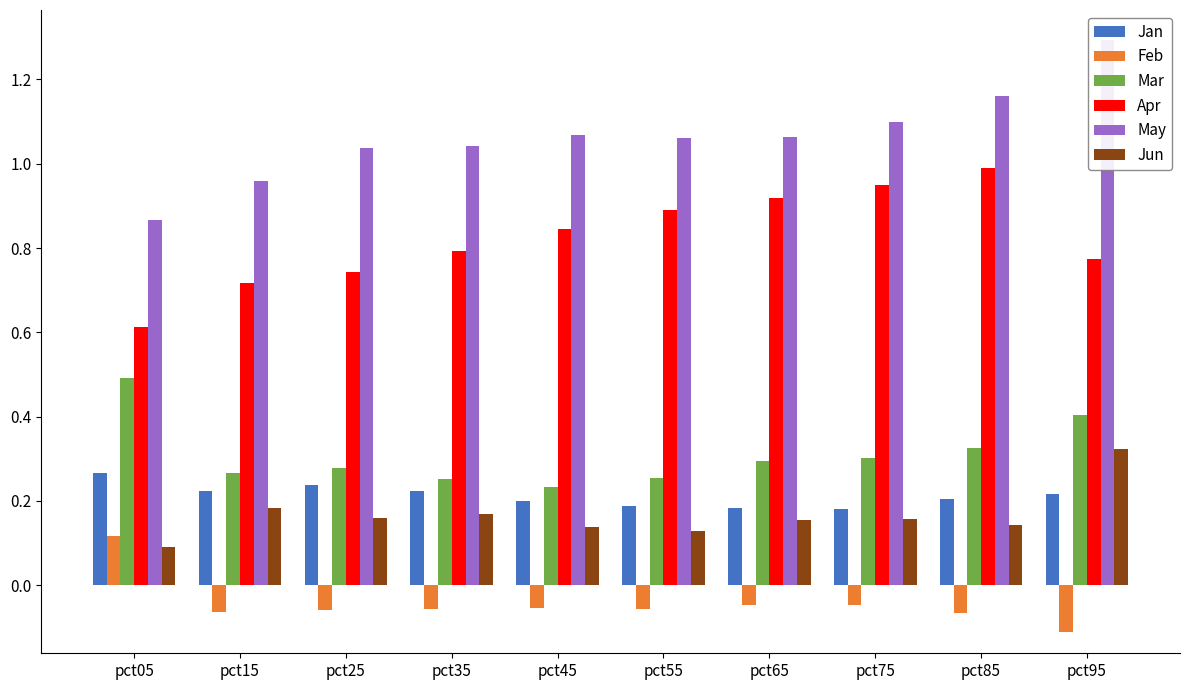

Which series has the largest total across all categories?

May